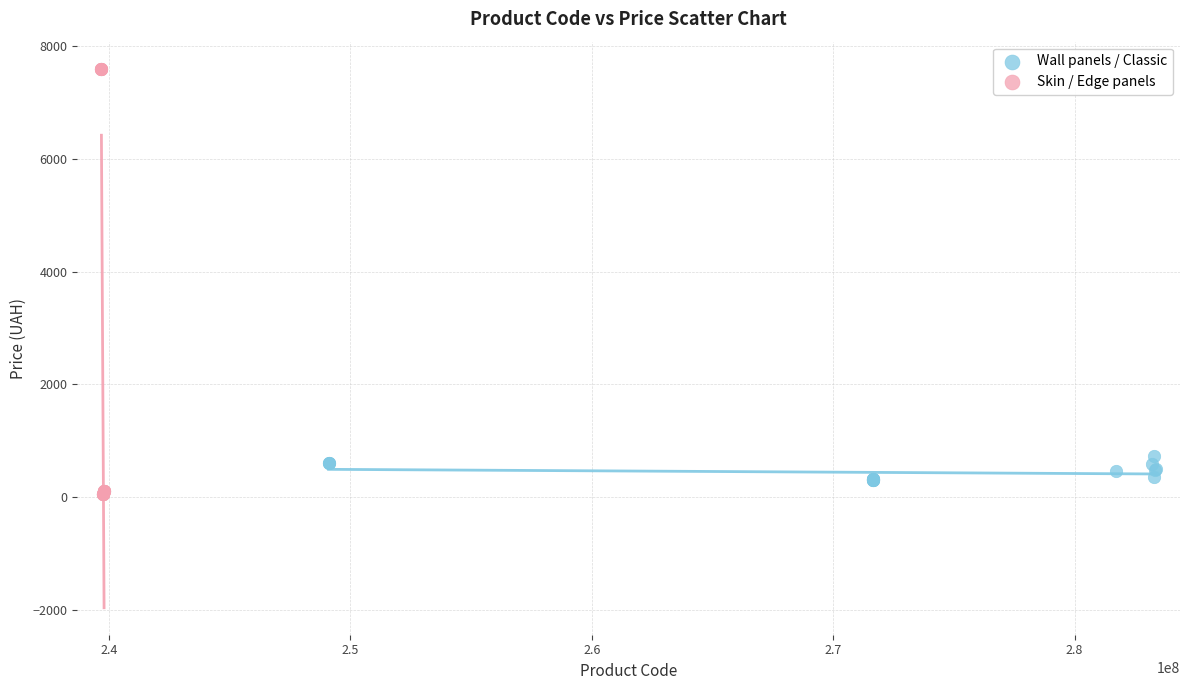

Which series contains the lowest Y value?

Skin / Edge panels